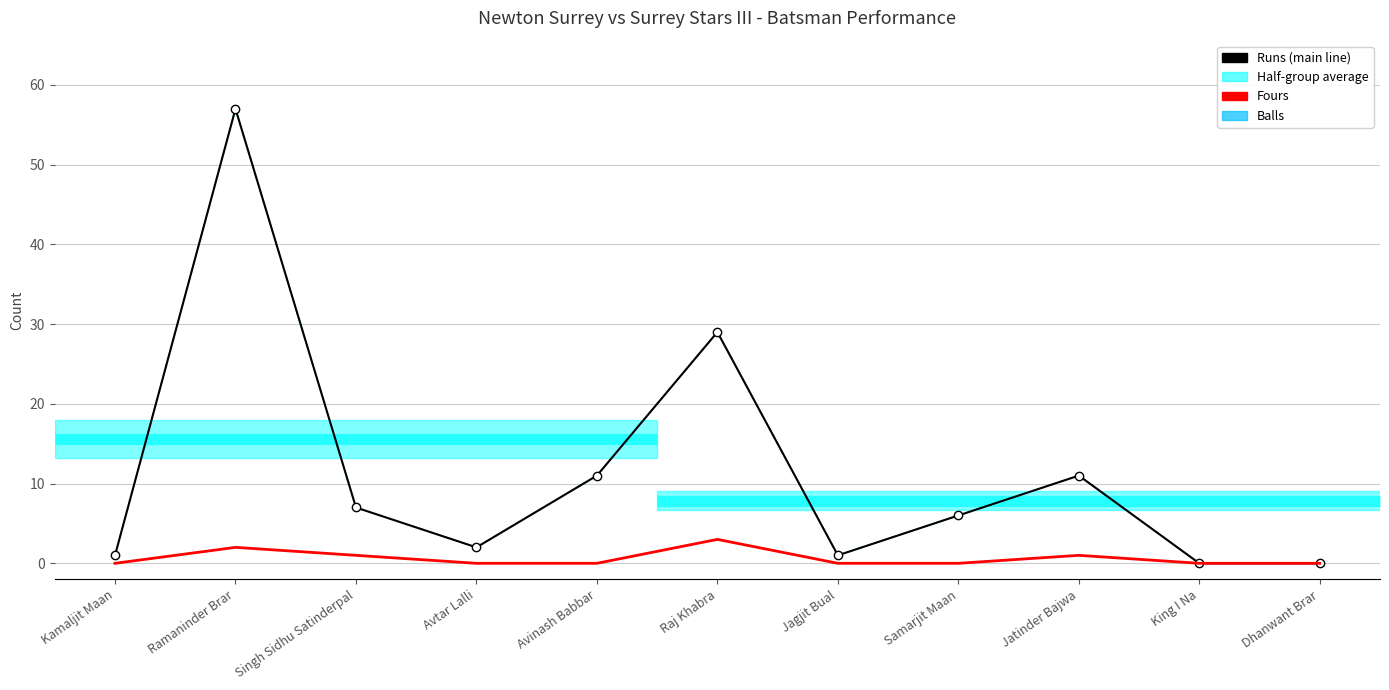

How many lines are shown in the chart?

3